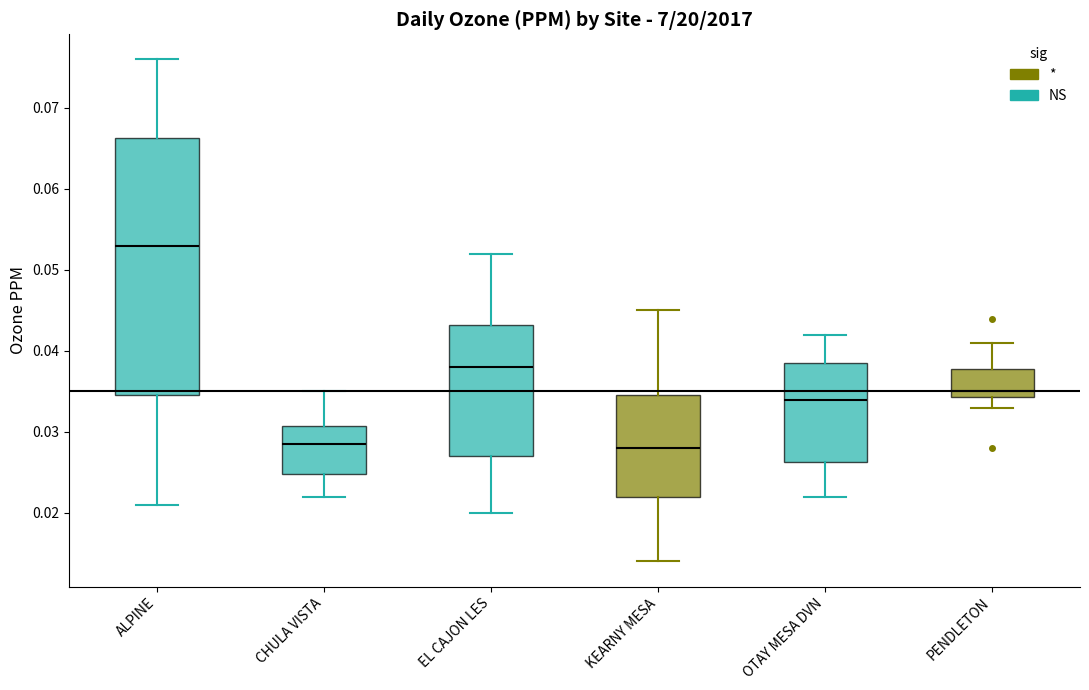

Reading left to right, read every box against the y-axis: the position of its median line, the range the box covers, and the ends of its whiskers. The values are not printed on the chart, so give them approximately, as read against the axis.

ALPINE: median 0.053, box 0.035 to 0.066, whiskers 0.021 to 0.076
CHULA VISTA: median 0.029, box 0.025 to 0.031, whiskers 0.022 to 0.035
EL CAJON LES: median 0.038, box 0.027 to 0.043, whiskers 0.020 to 0.052
KEARNY MESA: median 0.028, box 0.022 to 0.035, whiskers 0.014 to 0.045
OTAY MESA DVN: median 0.034, box 0.026 to 0.039, whiskers 0.022 to 0.042
PENDLETON: median 0.035, box 0.034 to 0.038, whiskers 0.033 to 0.041